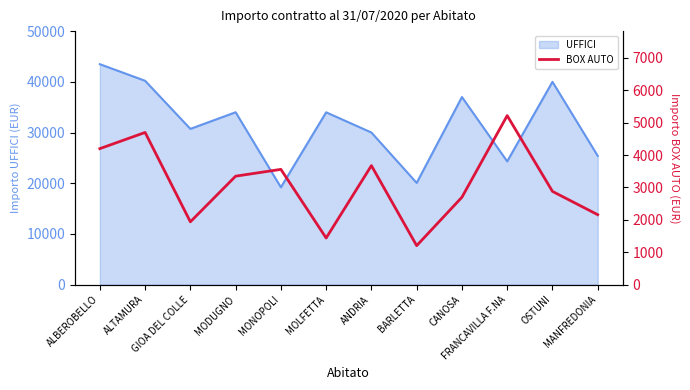

What is the change in value from ALBEROBELLO to GIOA DEL COLLE?

-2260